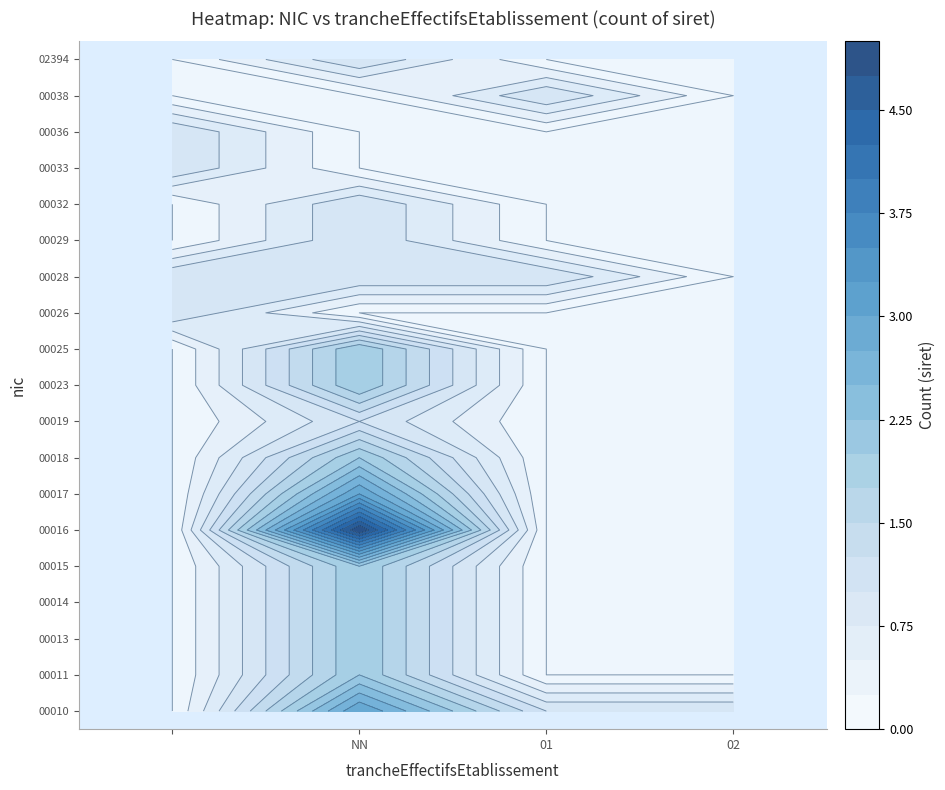

What is the total value across all series at 01?

3